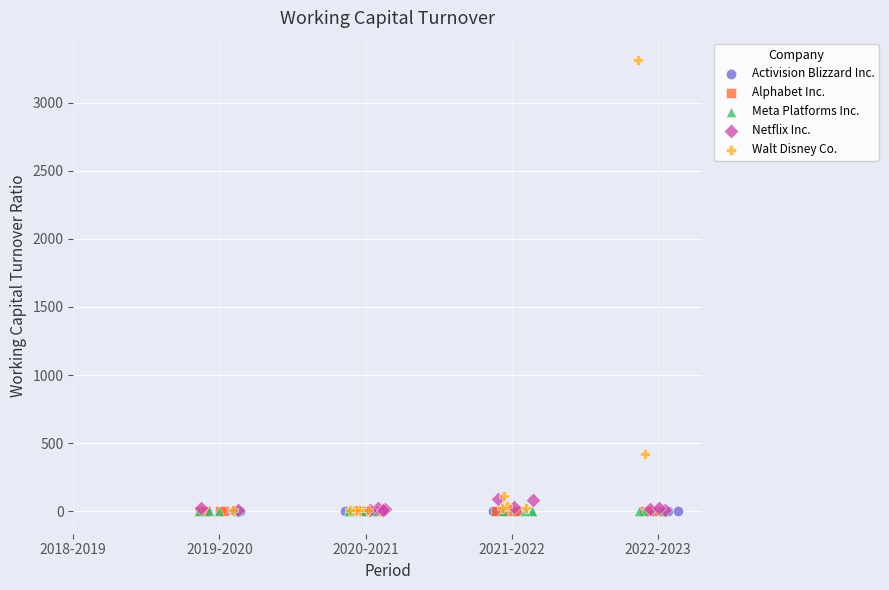

Which series contains the highest Y value?

Walt Disney Co.